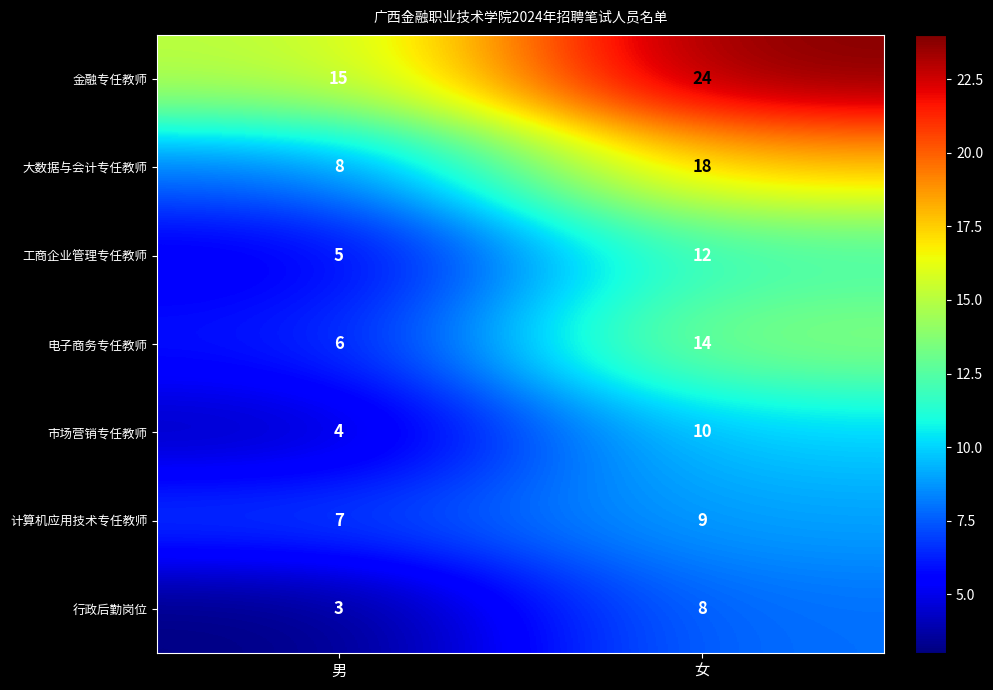

Which series changed the most between 男 and 女?

大数据与会计专任教师